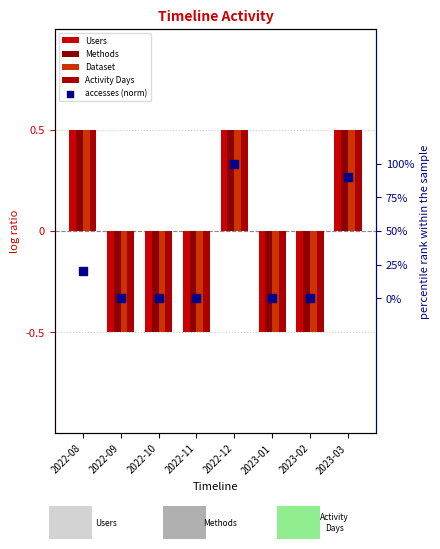

At which category is the sum across all series the highest?

2022-12